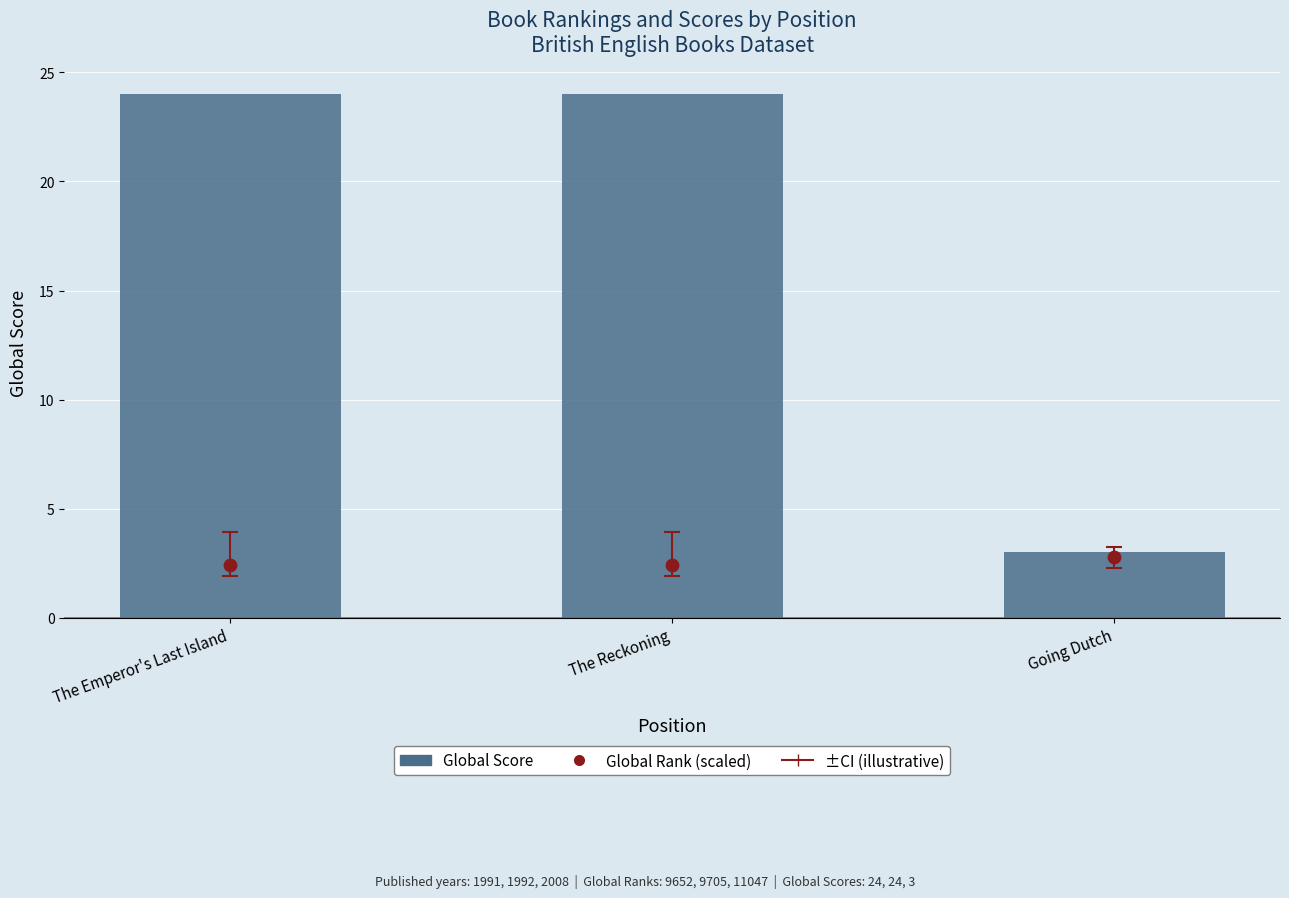

Which series has the widest spread of Y values?

Global Score